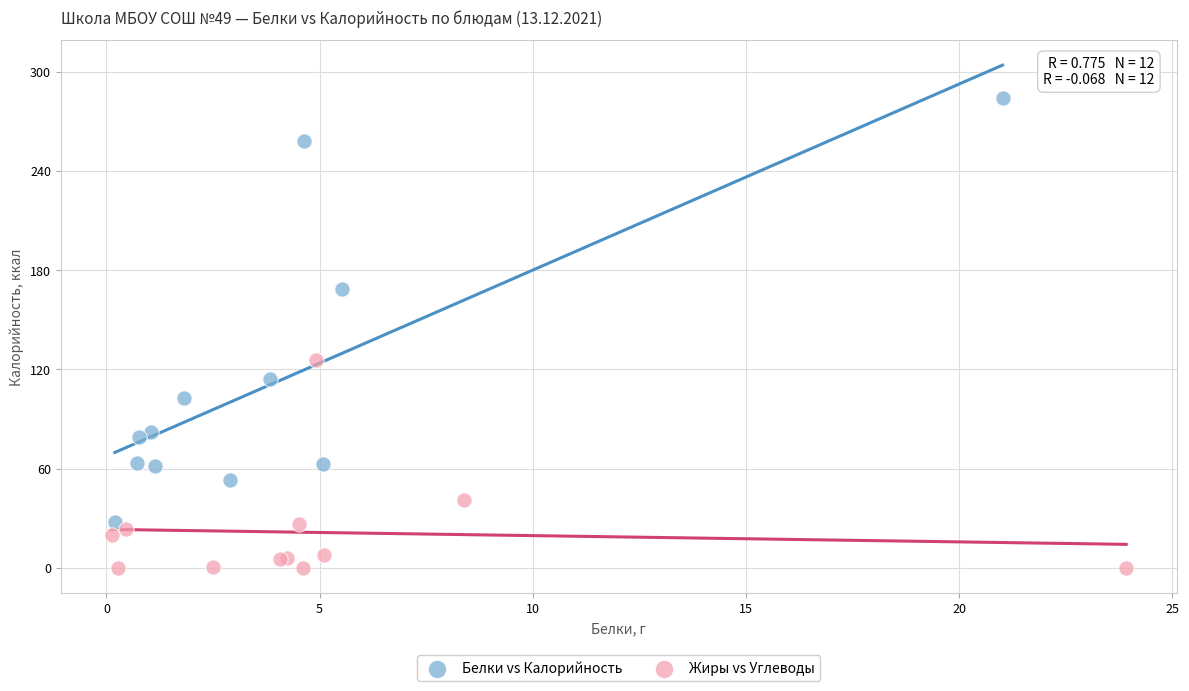

What are all the series names shown in the legend?

Белки vs Калорийность, Жиры vs Углеводы